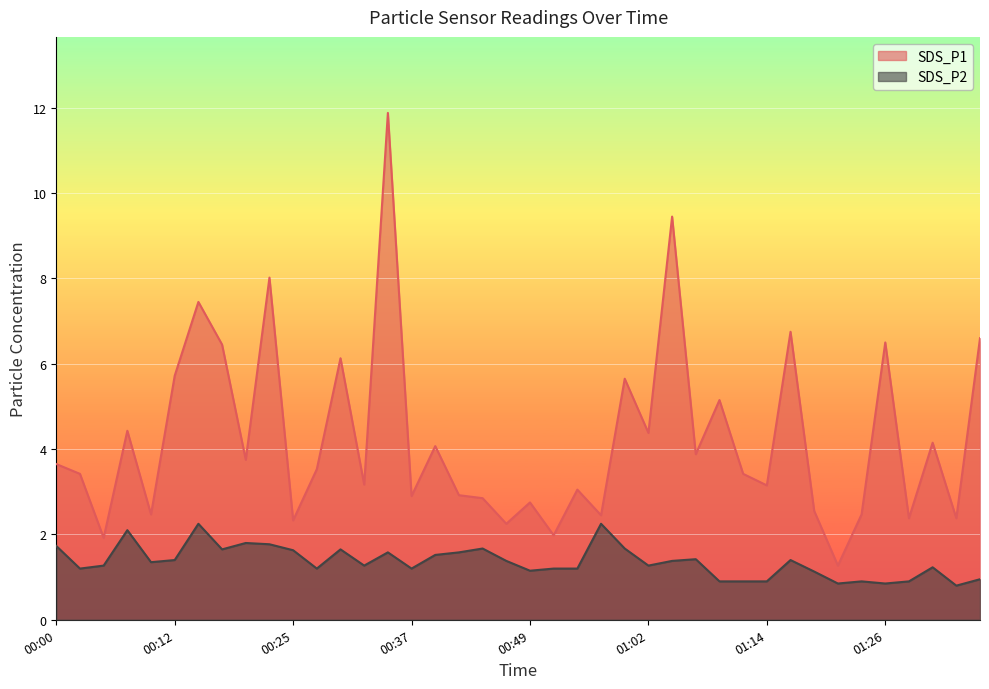

What is the value of the SDS_P2 point at the 1st from the left?

1.7